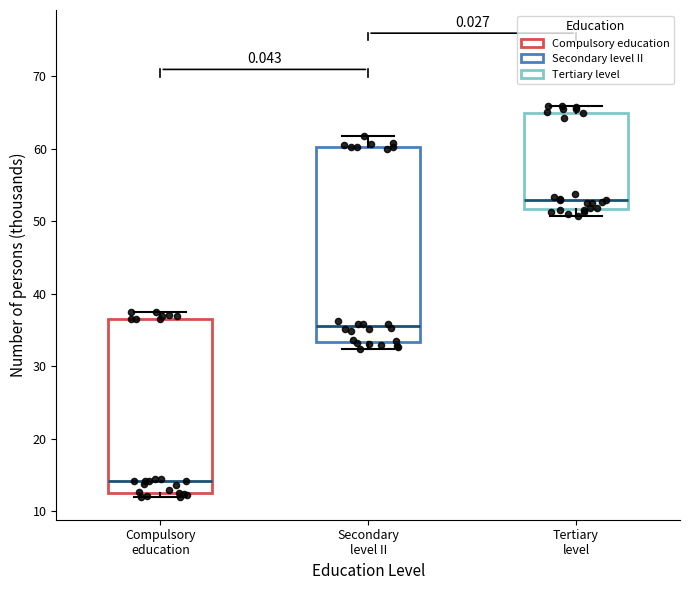

Which box has the highest median line?

Tertiary level